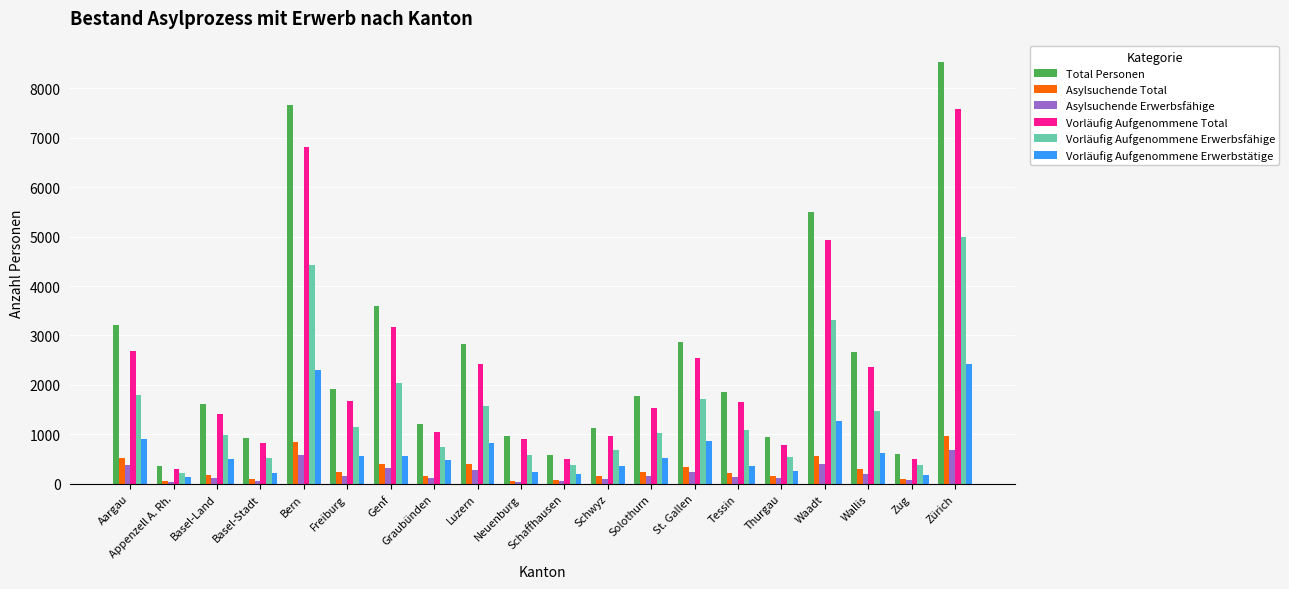

How many data points in Vorläufig Aufgenommene Erwerbsfähige are less than 1087?

10